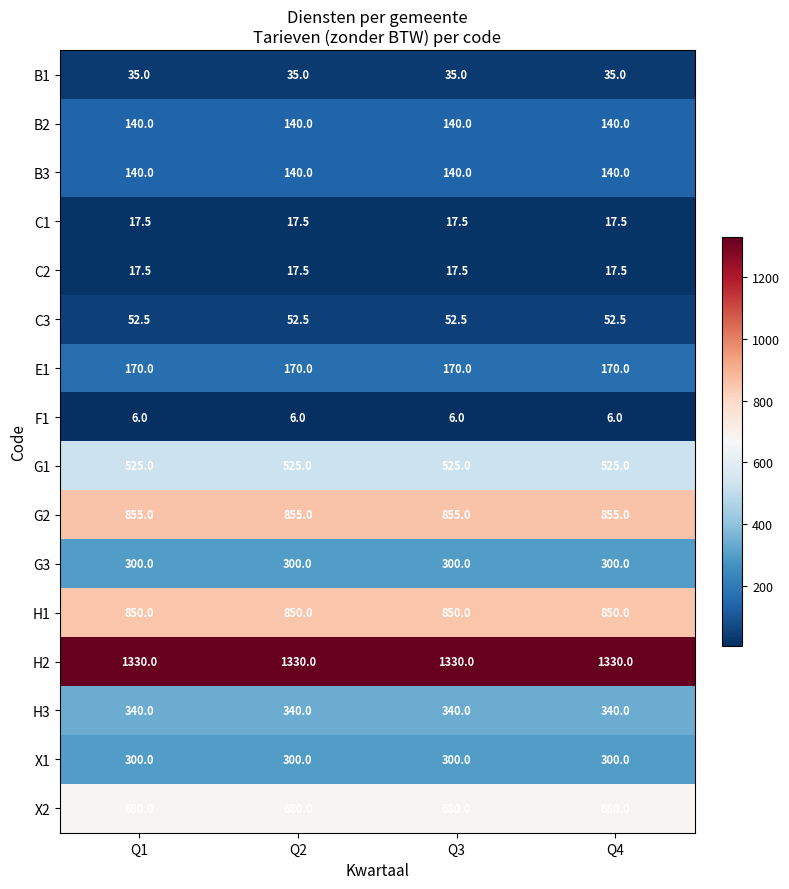

True or false: B2 has a value of 140.0 at Q3.

True